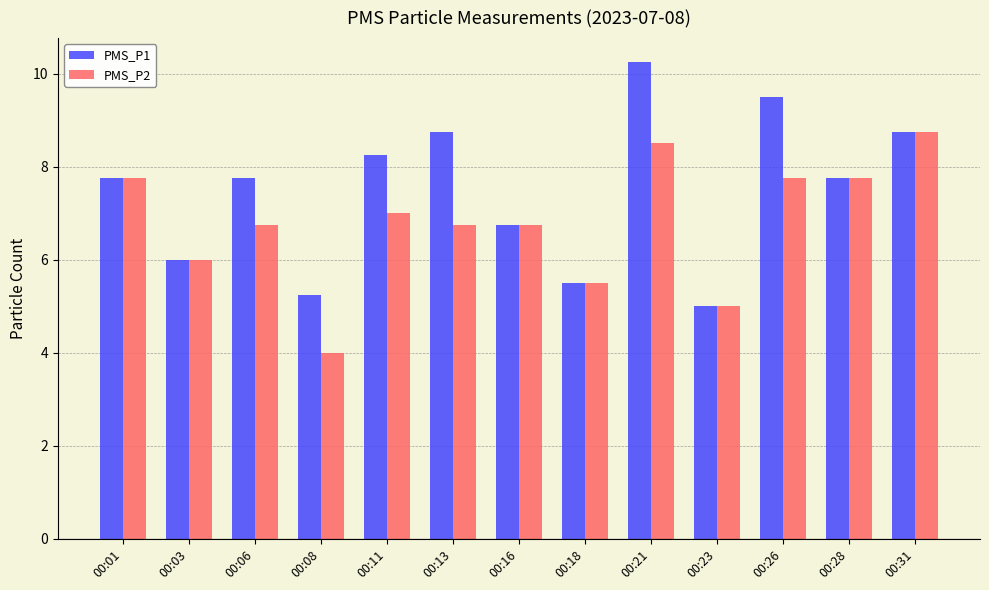

At 00:08, list the series in order from smallest to largest.

PMS_P2, PMS_P1